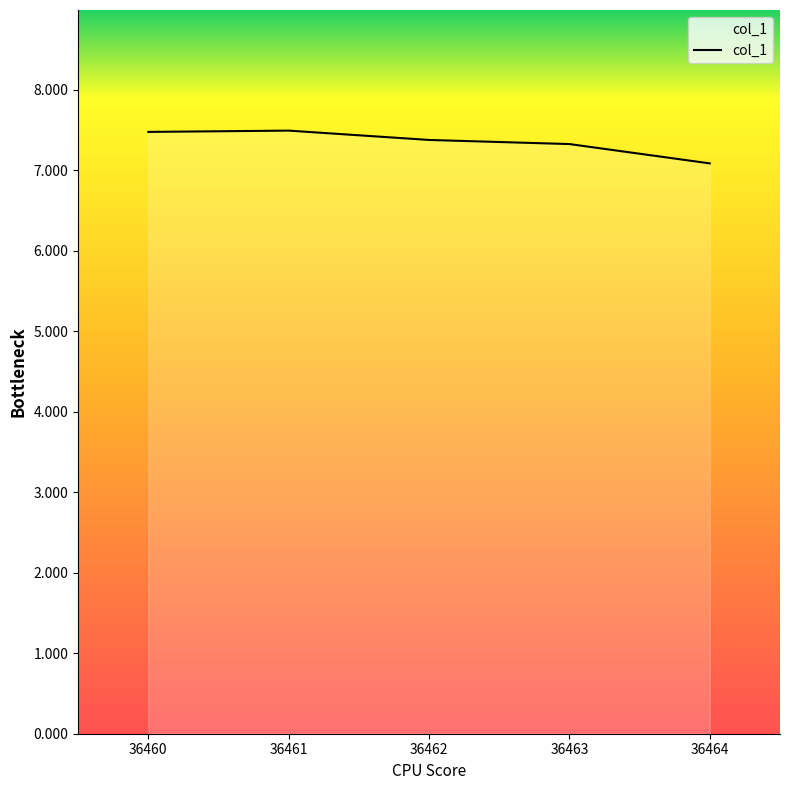

What is the ratio of the value at 36462 to the value at 36461?

1.0